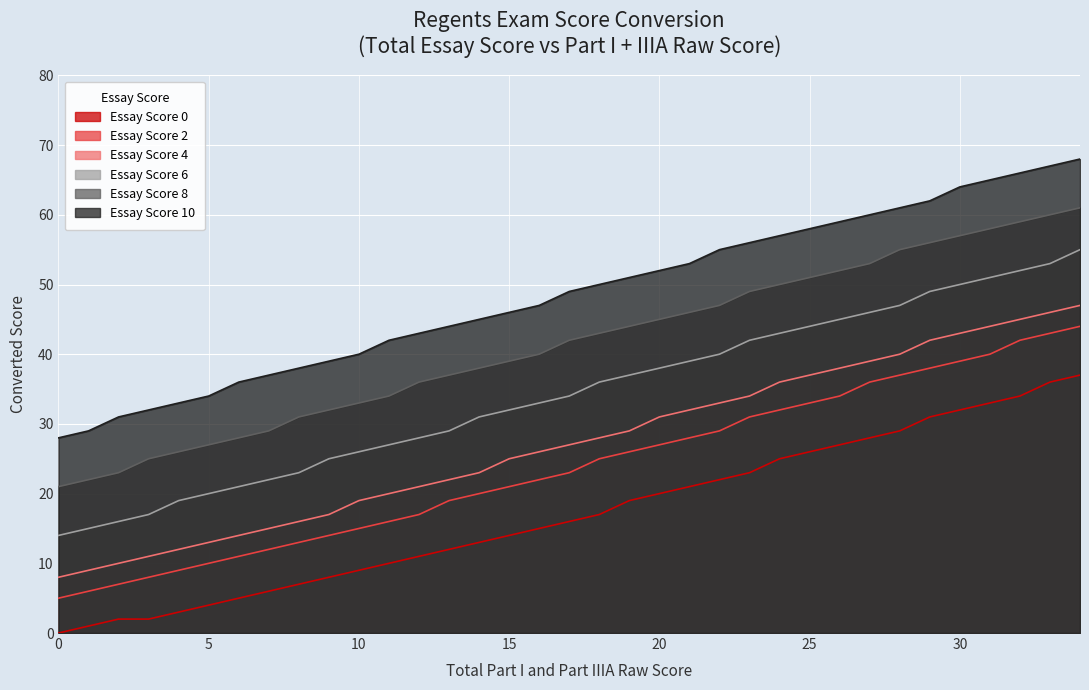

What is the difference between the Essay Score 4 values at 21 and 12?

11